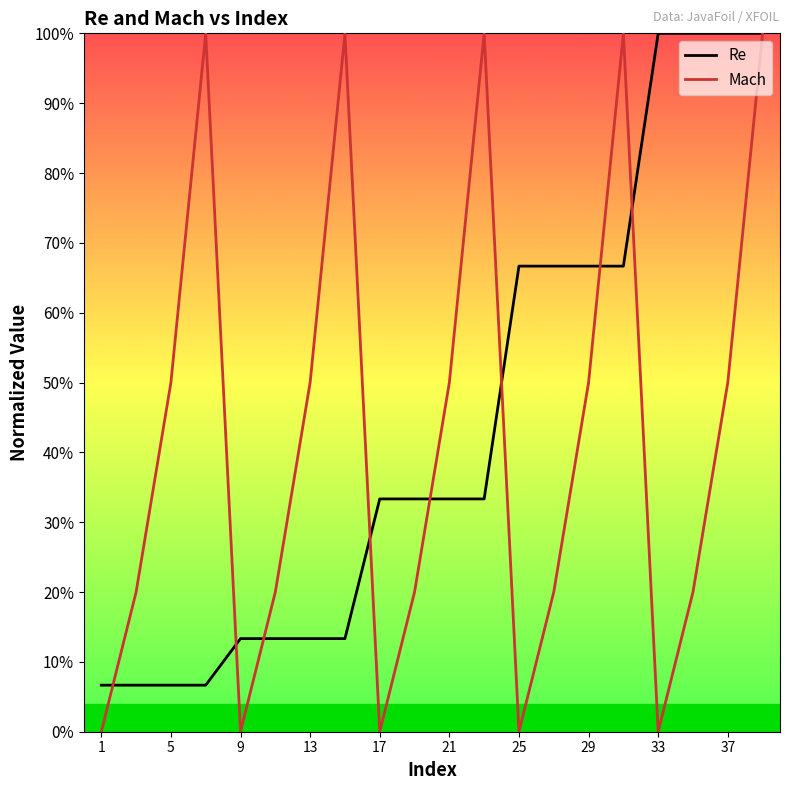

What is the difference between the maximum and minimum values in the Mach series?

1.0